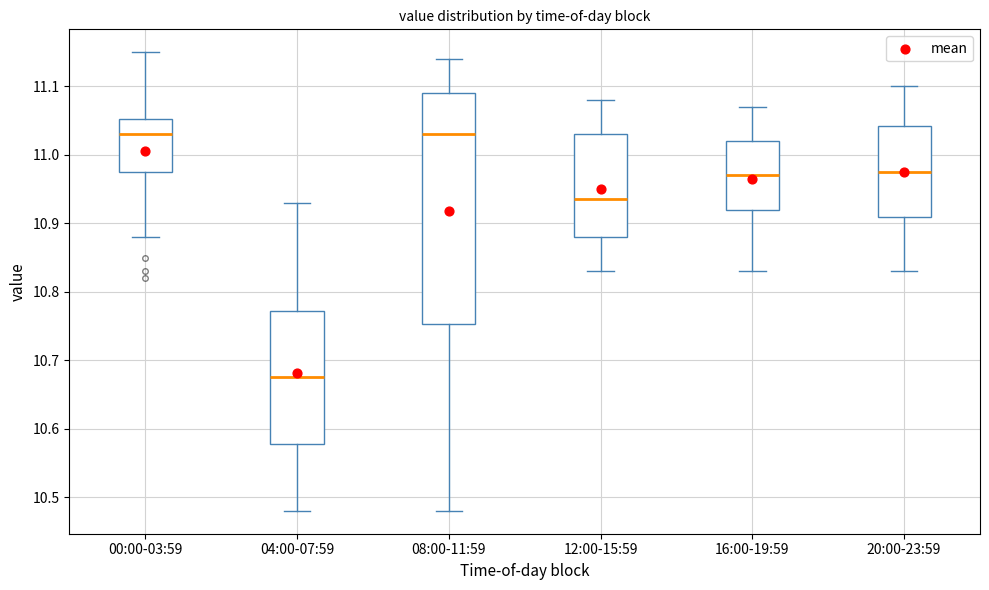

Which box has the lowest median line?

04:00-07:59